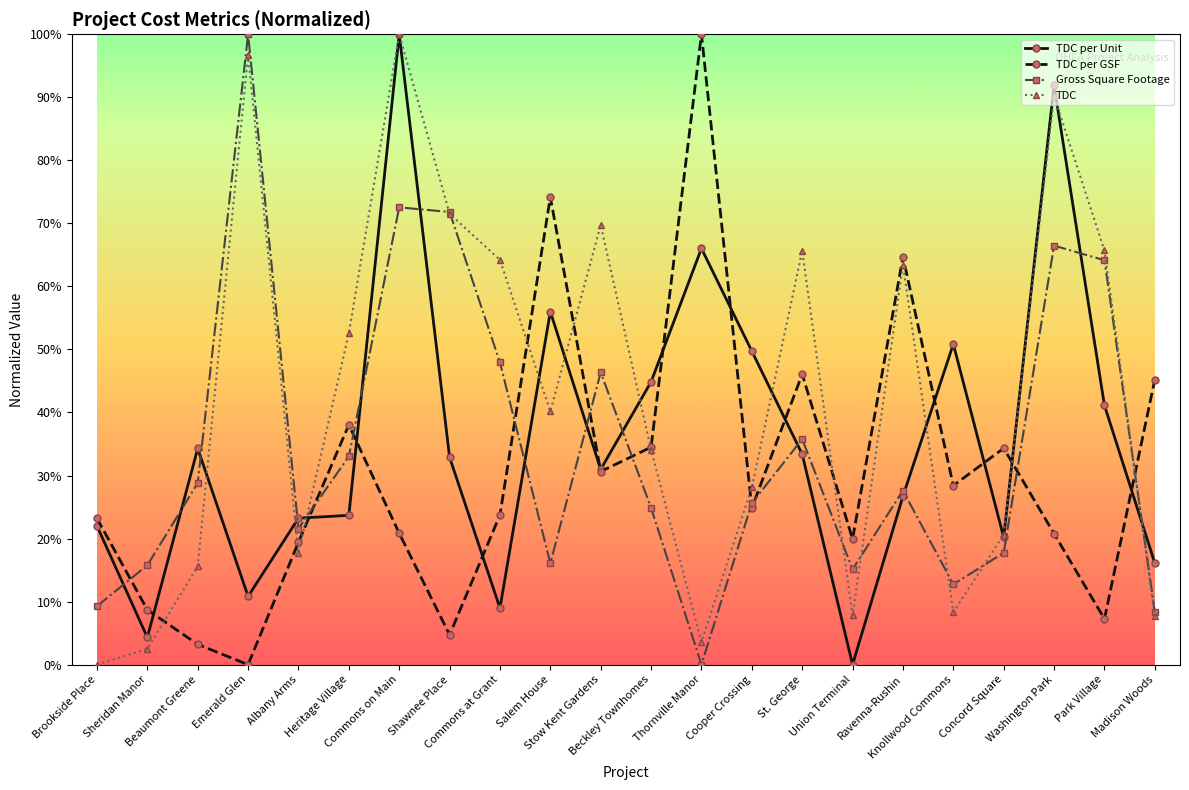

What is the highest value of the TDC per Unit series?

1.0